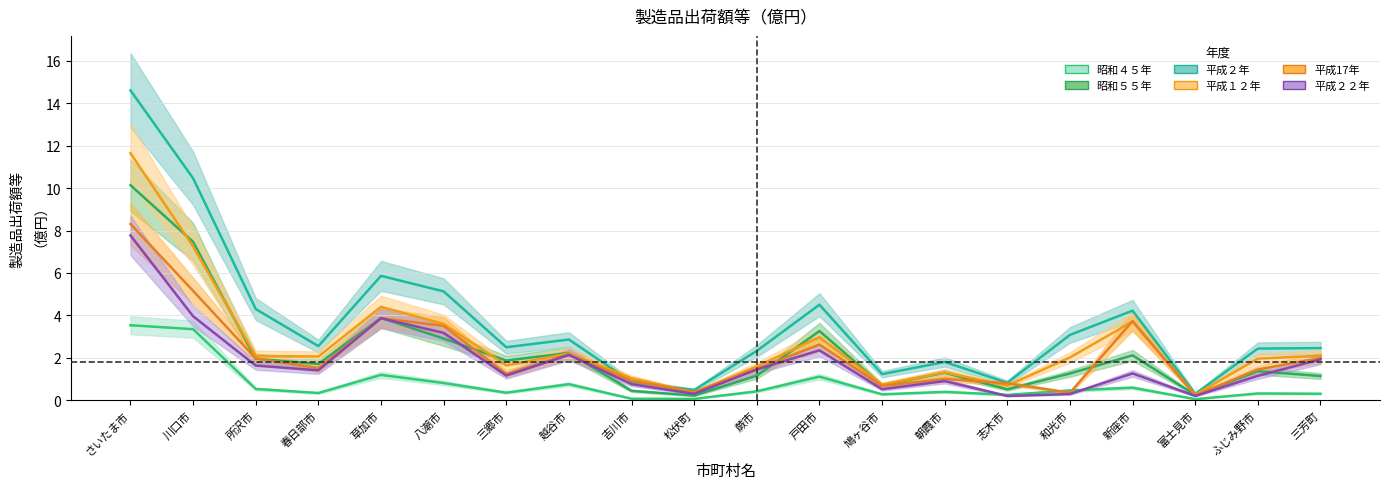

Between 越谷市 and 春日部市, which is larger?

越谷市